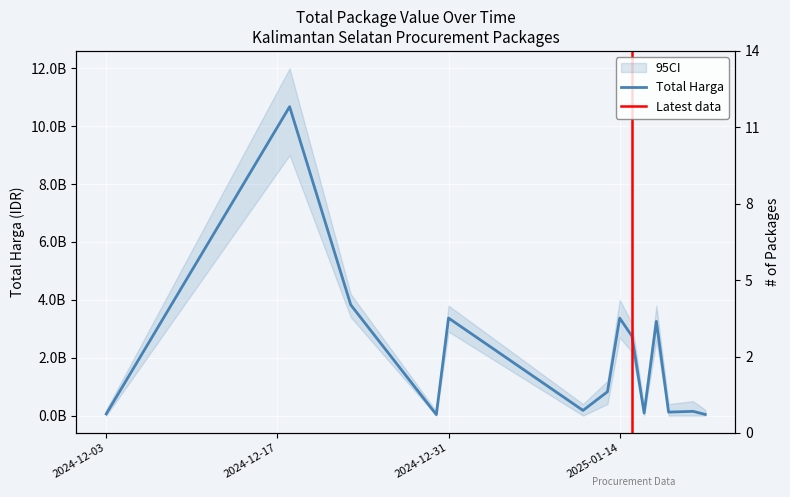

Rank the categories by value from lowest to highest.

2024-12-30, 2025-01-21, 2024-12-03, 2025-01-16, 2025-01-18, 2025-01-20, 2025-01-11, 2025-01-13, 2025-01-15, 2025-01-17, 2025-01-14, 2024-12-31, 2024-12-23, 2024-12-18